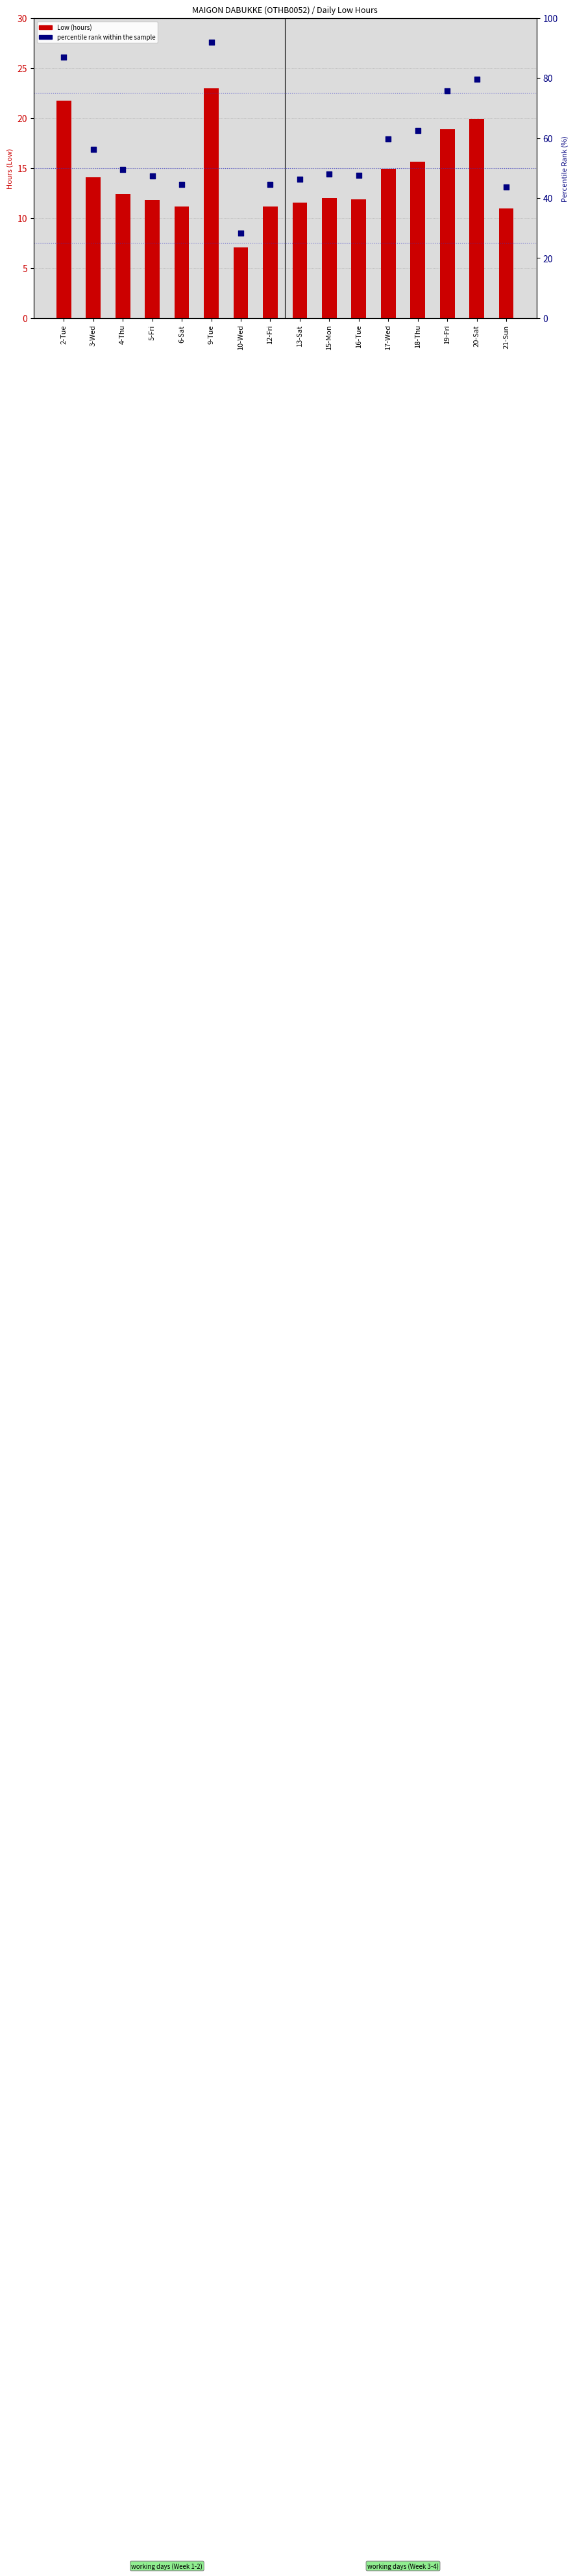

Which series contains the lowest Y value?

Low (hours)